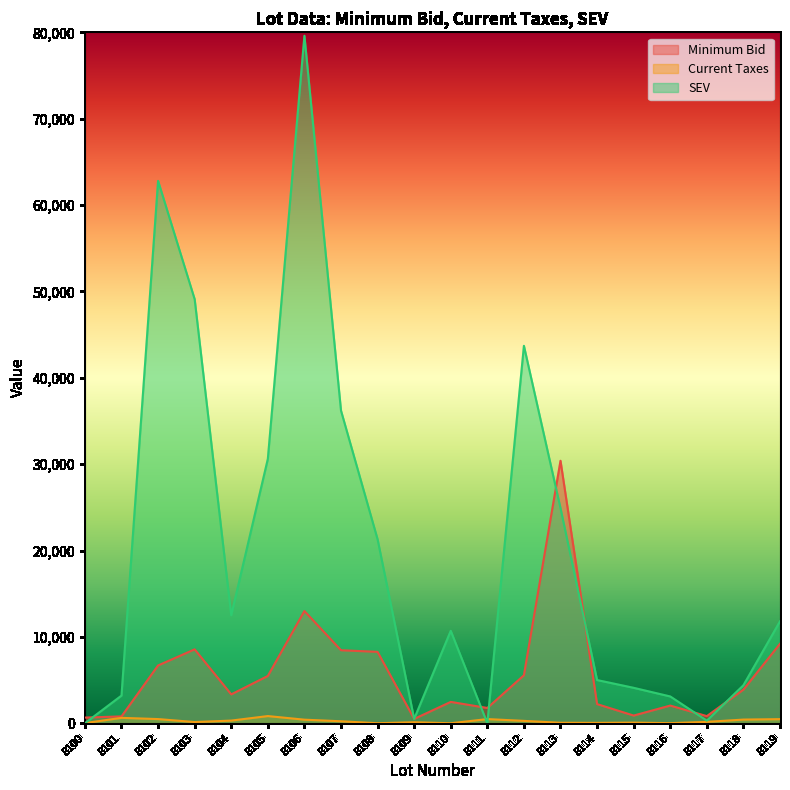

The value of SEV at 8106 is 79600.0. True or false?

True